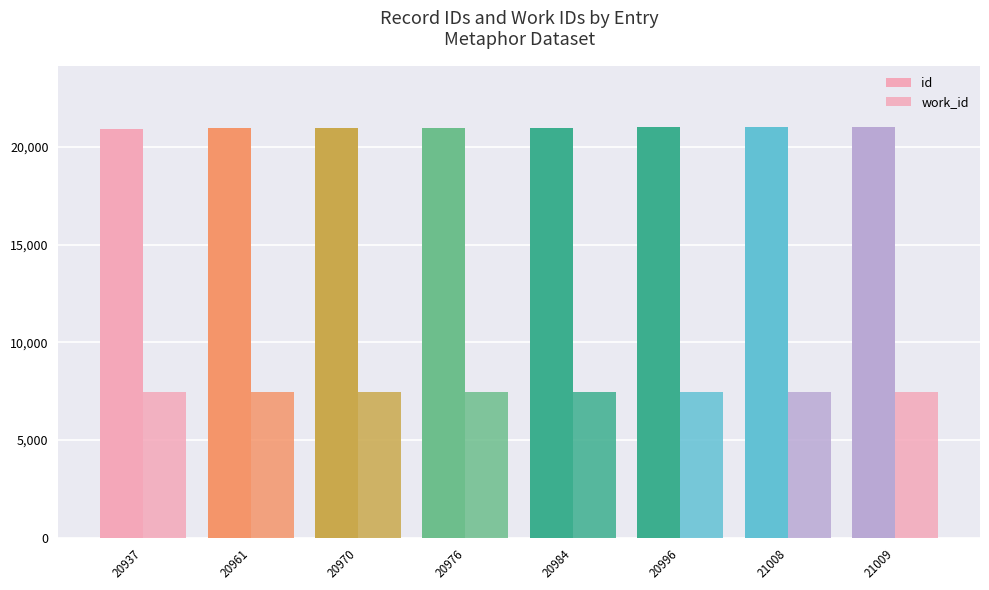

Which category has the highest value across all series?

21009